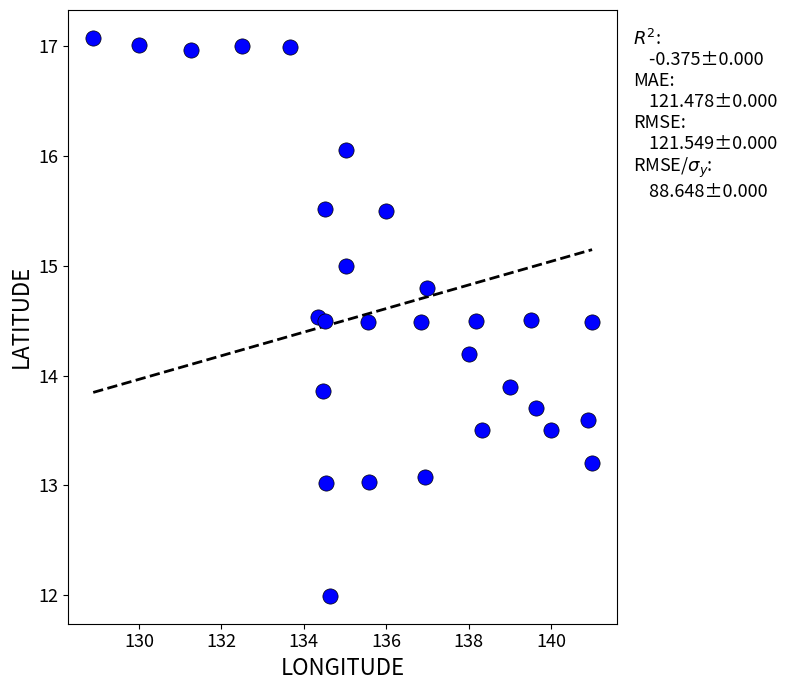

What is the range of X values (max minus min)?

12.1